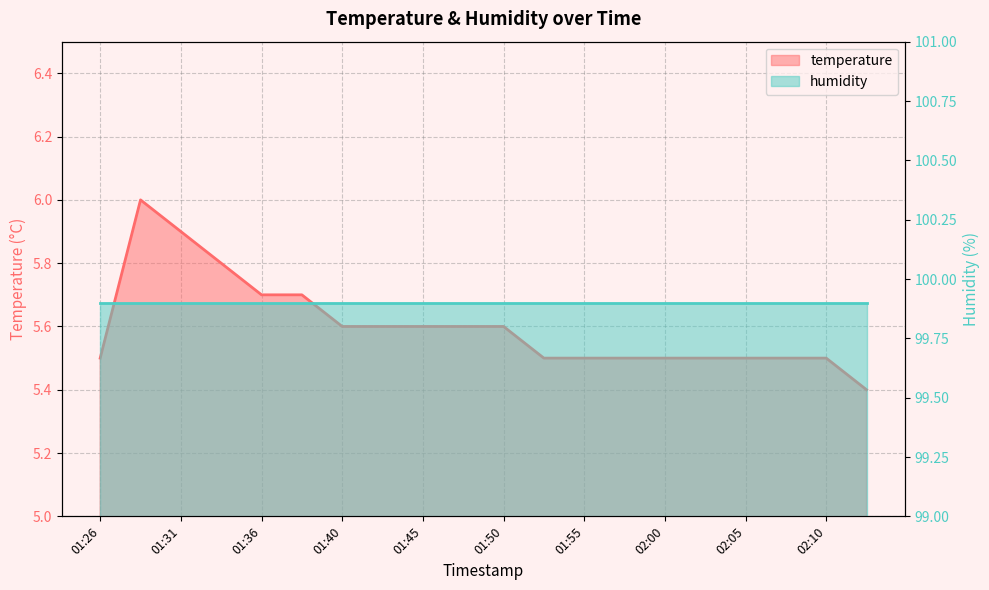

Count the values in the range 5 to 6.

20